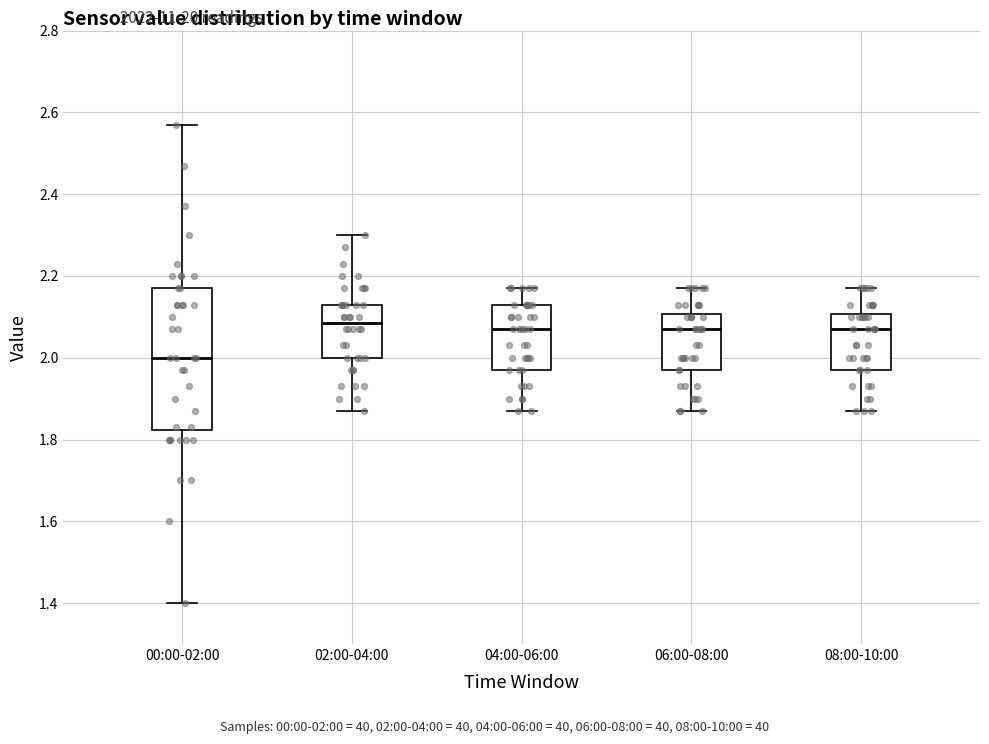

Reading left to right, transcribe this box plot: for each box, give where its median line is, the range the box spans, and where its two whiskers end, as read against the y-axis. The values are not printed on the chart, so give them approximately, as read against the axis.

00:00-02:00: median 2.00, box 1.82 to 2.18, whiskers 1.40 to 2.58
02:00-04:00: median 2.08, box 2.00 to 2.14, whiskers 1.88 to 2.30
04:00-06:00: median 2.08, box 1.98 to 2.14, whiskers 1.88 to 2.18
06:00-08:00: median 2.08, box 1.98 to 2.10, whiskers 1.88 to 2.18
08:00-10:00: median 2.08, box 1.98 to 2.10, whiskers 1.88 to 2.18